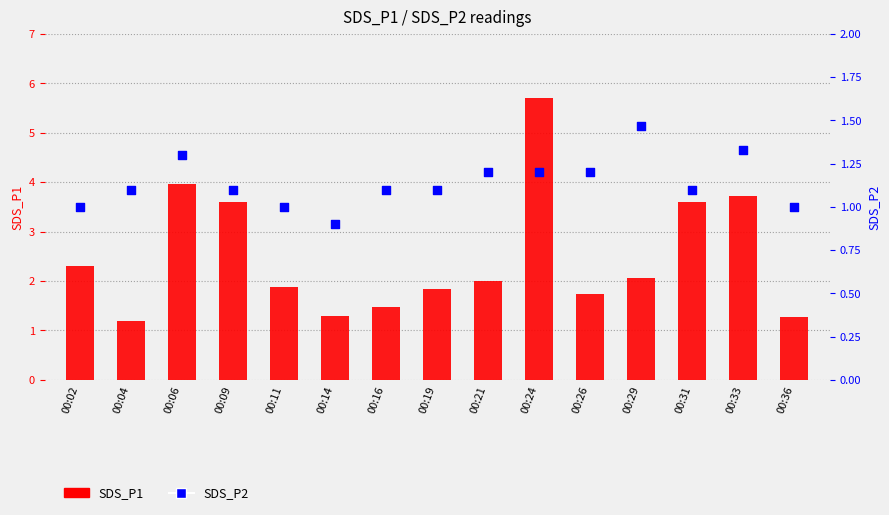

What is the total value across all series at 00:19?

2.9